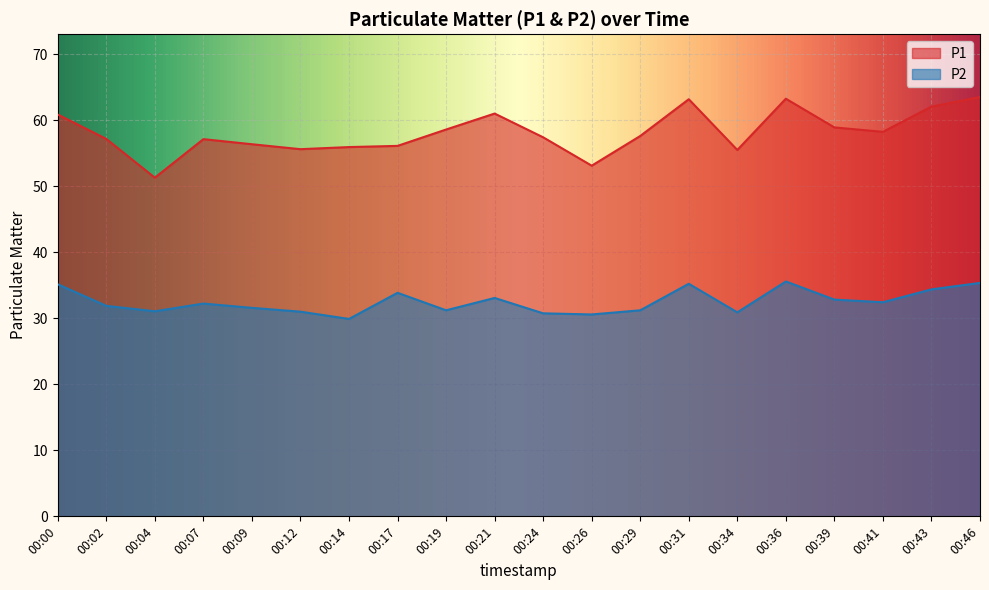

Which category has the highest value across all series?

00:46